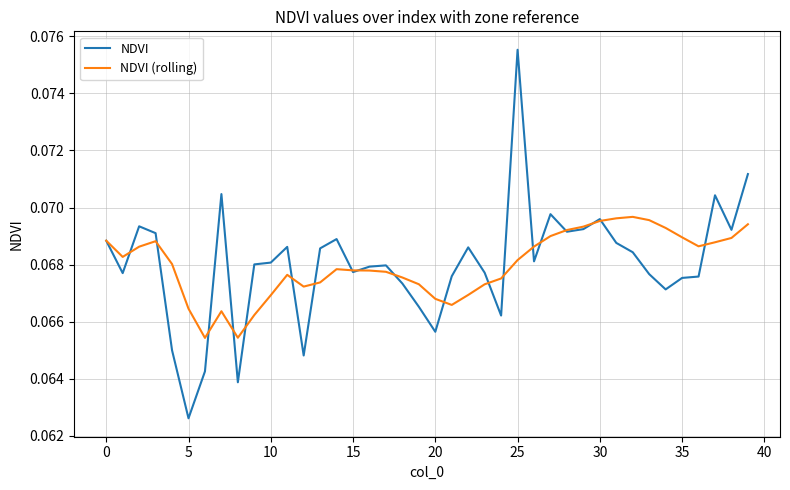

Which series has the largest range (max minus min)?

NDVI